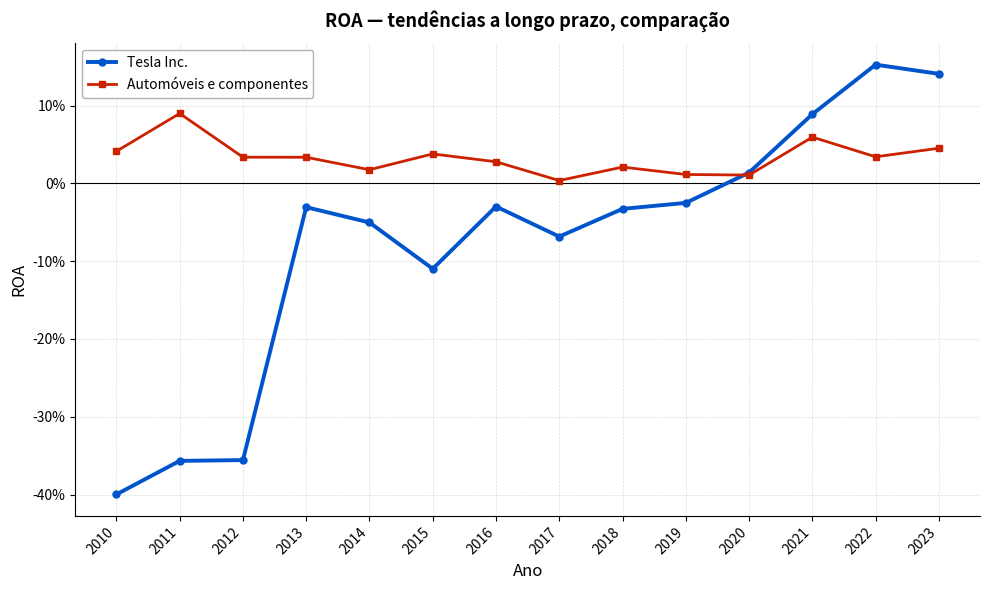

What are all the series names shown in the legend?

Tesla Inc., Automóveis e componentes